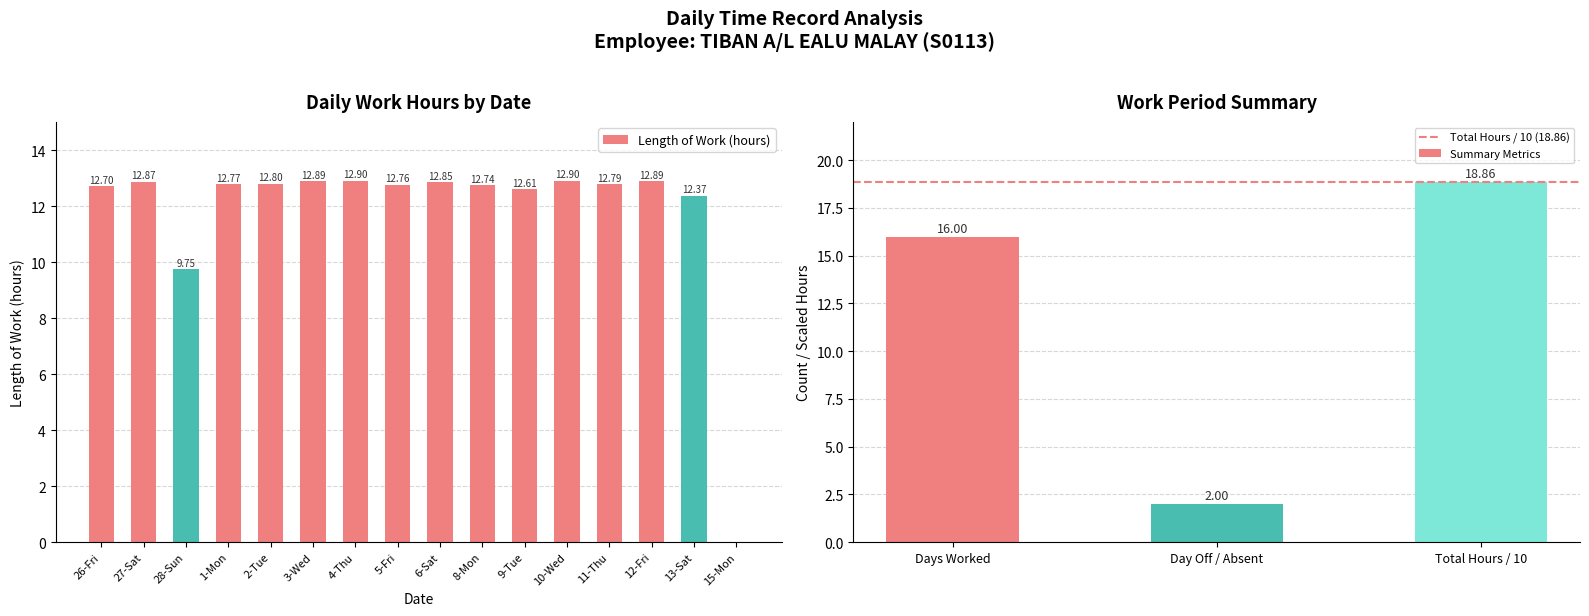

Reading left to right, list all the values displayed in this chart.

26-Fri=12.7	27-Sat=12.9	28-Sun=9.8	1-Mon=12.8	2-Tue=12.8	3-Wed=12.9	4-Thu=12.9	5-Fri=12.8	6-Sat=12.8	8-Mon=12.7	9-Tue=12.6	10-Wed=12.9	11-Thu=12.8	12-Fri=12.9	13-Sat=12.4	15-Mon=0.0